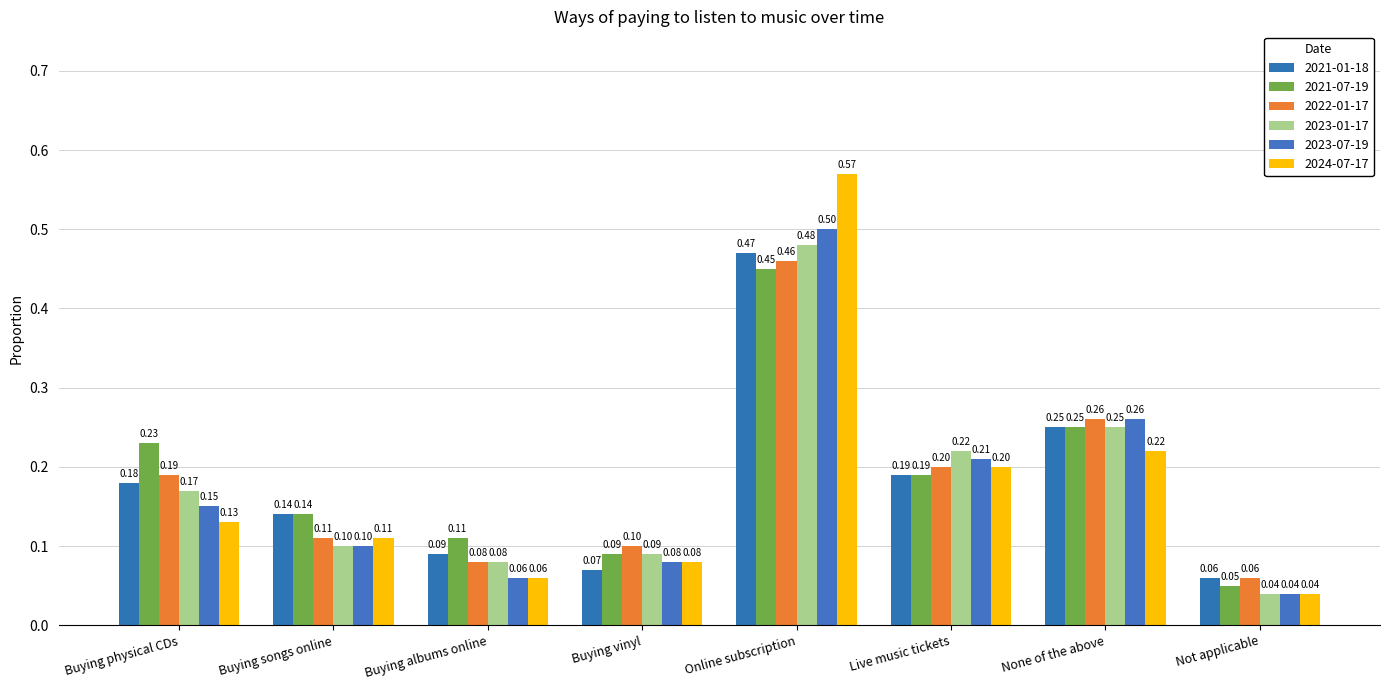

Reading left to right, transcribe all the data shown in this chart.

2021-01-18: 0.2	0.1	0.1	0.1	0.5	0.2	0.2	0.1
2021-07-19: 0.2	0.1	0.1	0.1	0.5	0.2	0.2	0.1
2022-01-17: 0.2	0.1	0.1	0.1	0.5	0.2	0.3	0.1
2023-01-17: 0.2	0.1	0.1	0.1	0.5	0.2	0.2	0.0
2023-07-19: 0.1	0.1	0.1	0.1	0.5	0.2	0.3	0.0
2024-07-17: 0.1	0.1	0.1	0.1	0.6	0.2	0.2	0.0